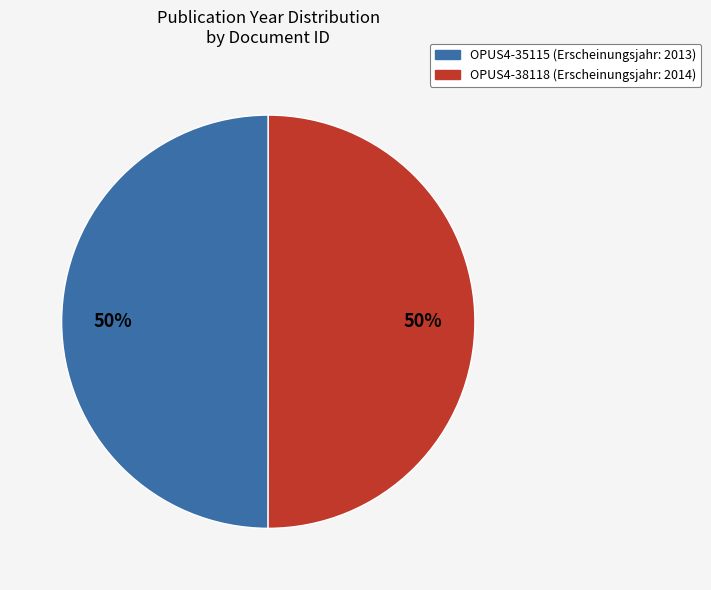

To the nearest percent, what percentage of the pie is OPUS4-38118?

50%